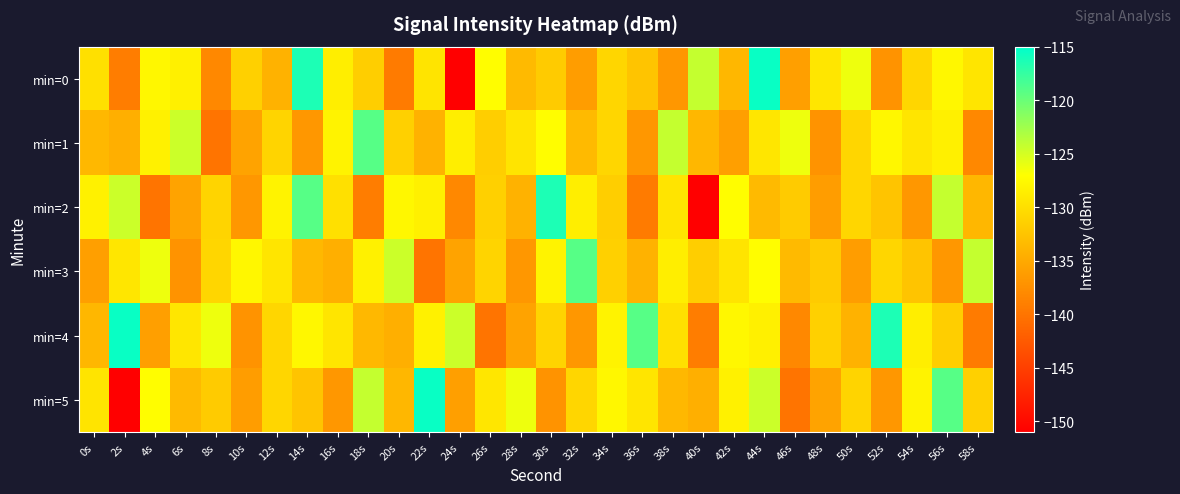

Rank the series by their maximum value, from highest to lowest.

min=0, min=4, min=5, min=2, min=1, min=3